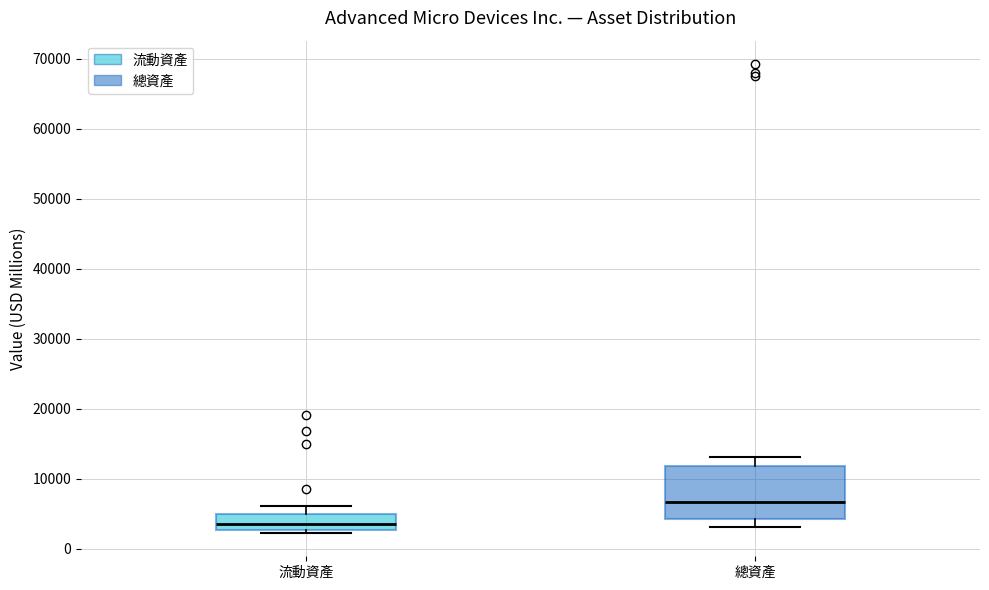

Where is the lower edge of the box for 流動資產 on the y-axis? The values are not printed on the chart, so give them approximately, as read against the axis.

3000